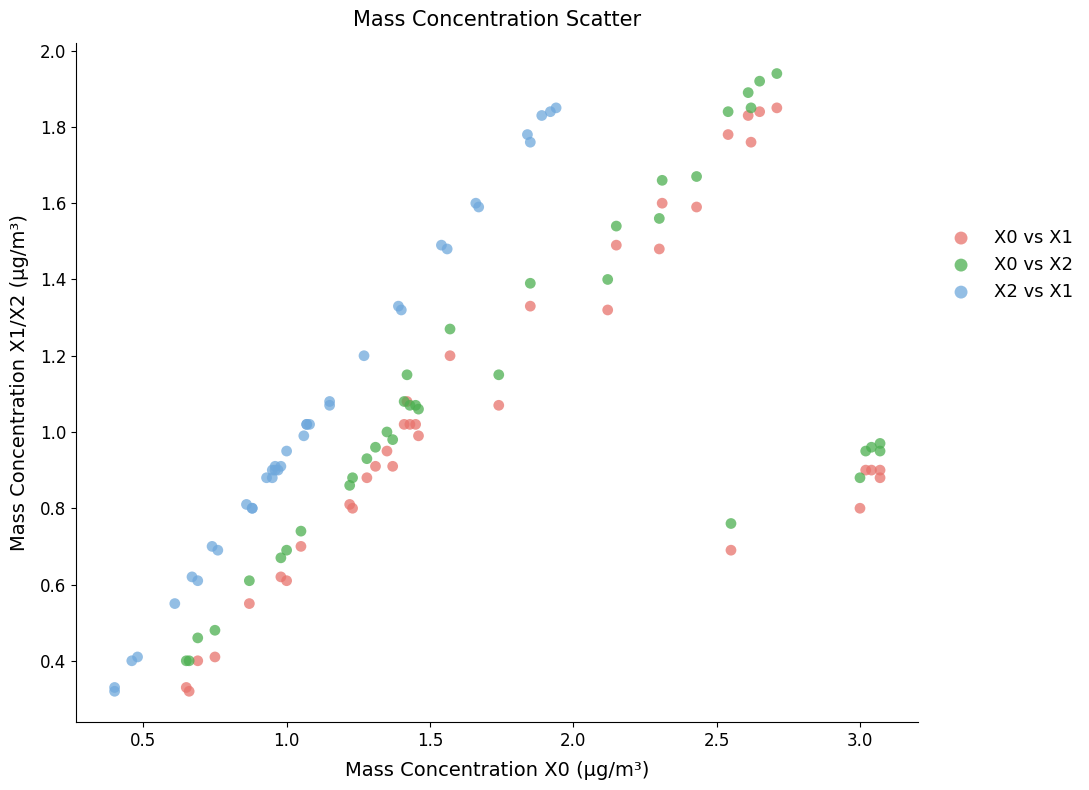

Which series reaches the maximum Y coordinate?

X0 vs X2